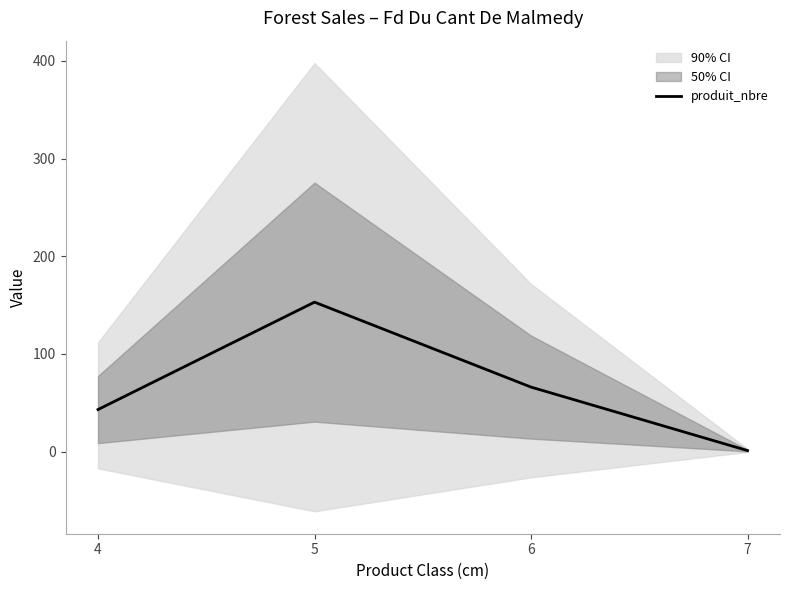

Rank the categories by value from highest to lowest.

5, 6, 4, 7